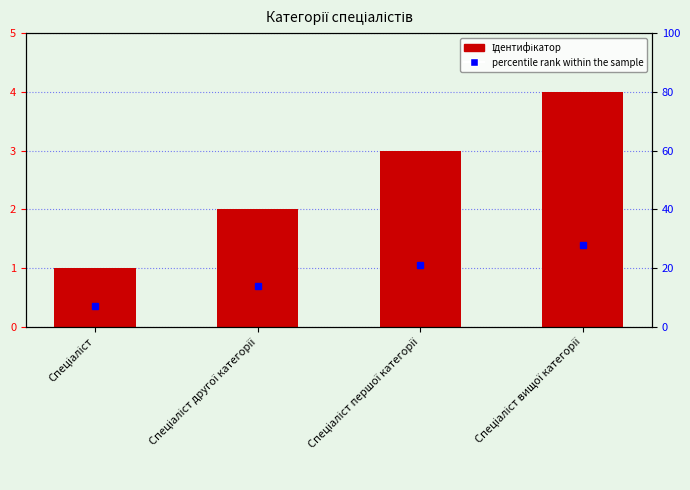

Reading left to right, what are all the values shown in this chart?

1	2	3	4